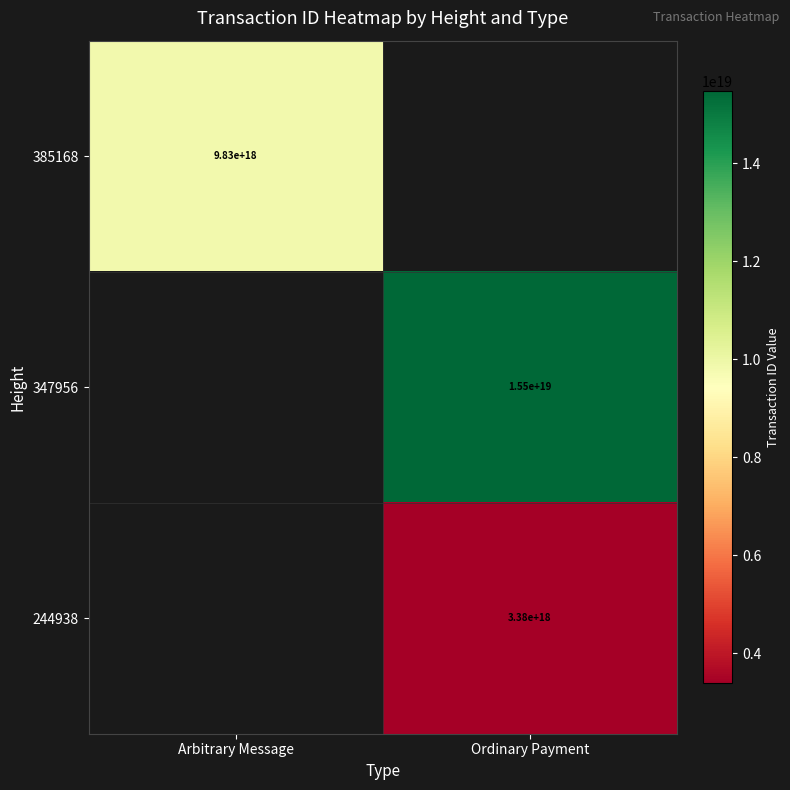

The value of 347956 at Ordinary Payment is 3624145747265361408. True or false?

False